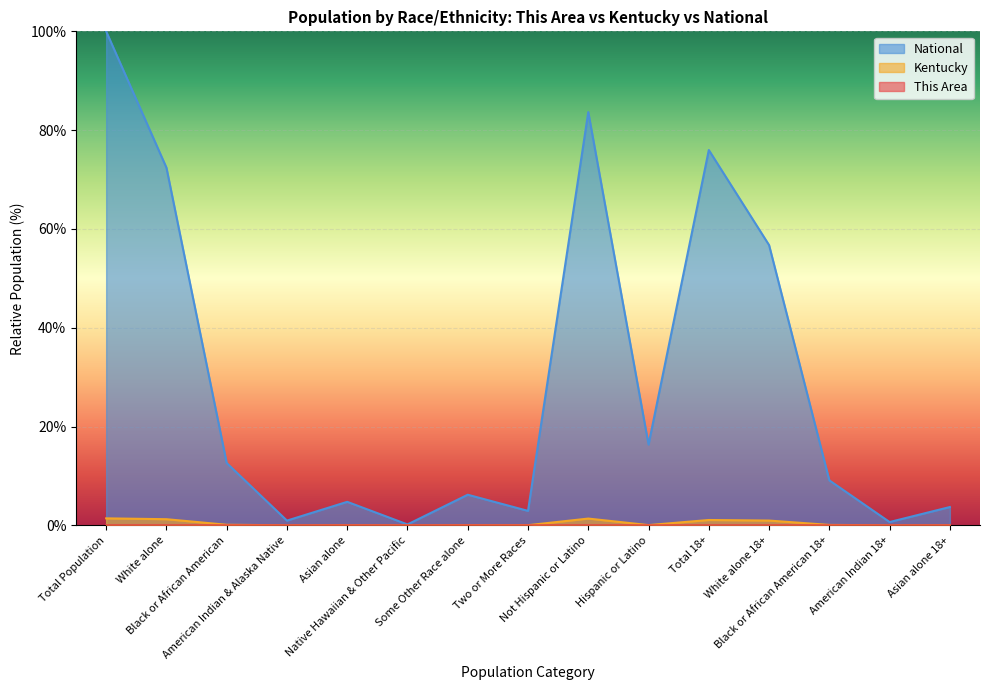

What is the label of the 6th point from the left?

Native Hawaiian & Other Pacific